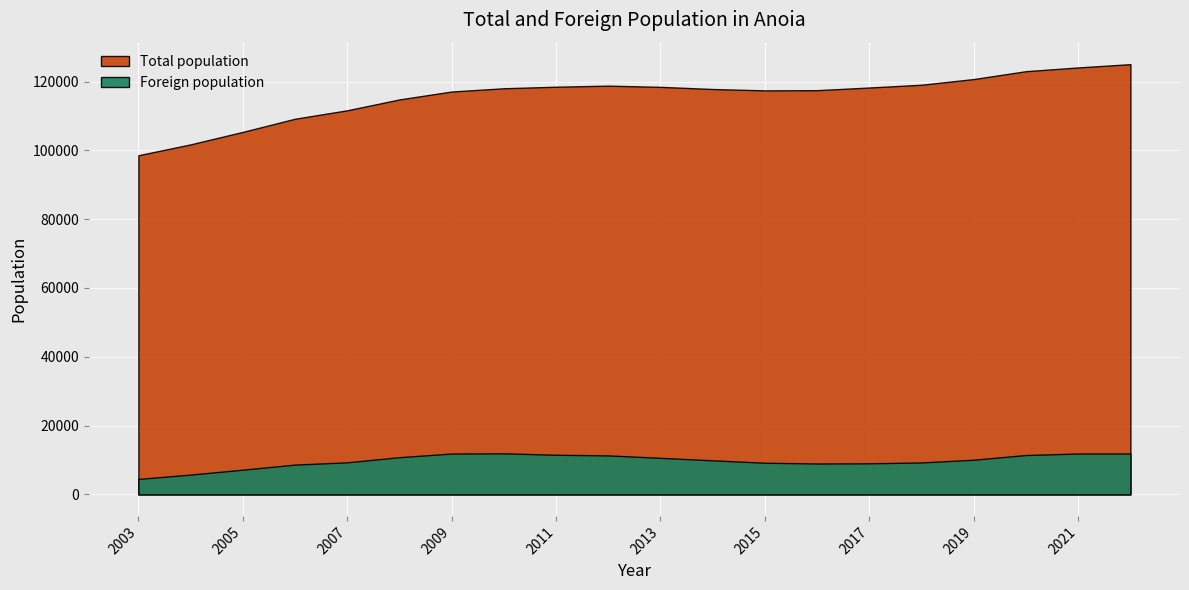

At which category does Foreign population reach its first local peak?

2010